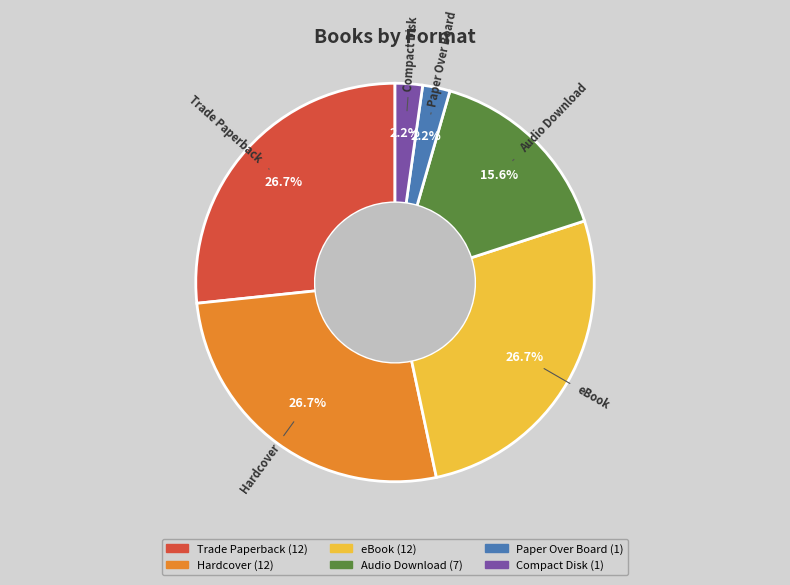

Does Audio Download account for over 50% of the chart?

No